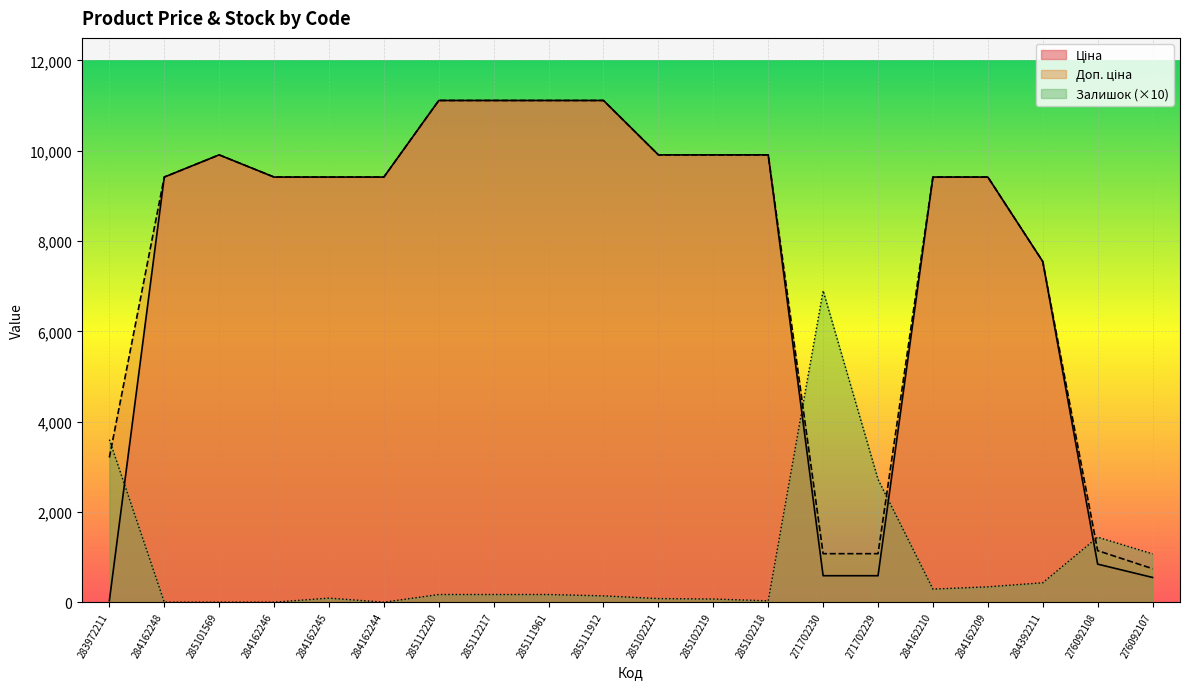

Reading left to right, list all the values displayed in this chart.

Ціна: 283972211=32.0	284162248=9416.9	285101569=9908.5	284162246=9416.9	284162245=9416.9	284162244=9416.9	285112220=11113.6	285112217=11113.6	285111961=11113.6	285111912=11113.6	285102221=9908.5	285102219=9908.5	285102218=9908.5	271702230=586.0	271702229=586.0	284162210=9416.9	284162209=9416.9	284392211=7545.9	276092108=842.8	276092107=547.8
Доп. ціна: 283972211=3205.0	284162248=9416.9	285101569=9908.5	284162246=9416.9	284162245=9416.9	284162244=9416.9	285112220=11113.6	285112217=11113.6	285111961=11113.6	285111912=11113.6	285102221=9908.5	285102219=9908.5	285102218=9908.5	271702230=1074.5	271702229=1074.5	284162210=9416.9	284162209=9416.9	284392211=7545.9	276092108=1142.1	276092107=742.0
Залишок: 283972211=3600.0	284162248=0.0	285101569=0.0	284162246=0.0	284162245=90.0	284162244=0.0	285112220=170.0	285112217=170.0	285111961=170.0	285111912=140.0	285102221=80.0	285102219=70.0	285102218=30.0	271702230=6900.0	271702229=2720.0	284162210=290.0	284162209=340.0	284392211=430.0	276092108=1440.0	276092107=1070.0